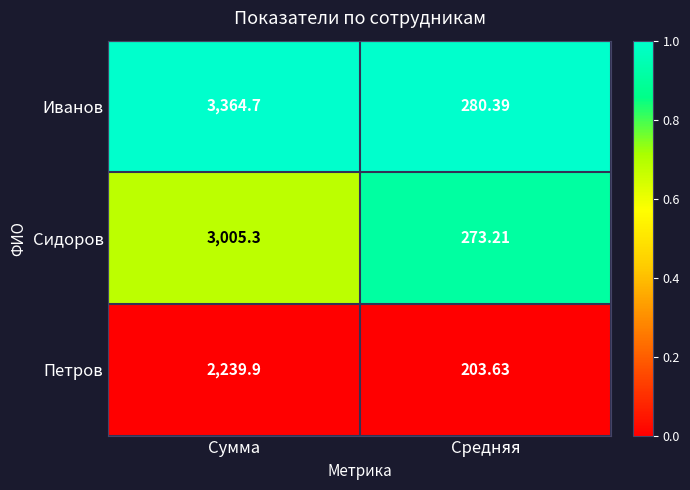

Which series has the largest total across all categories?

Иванов